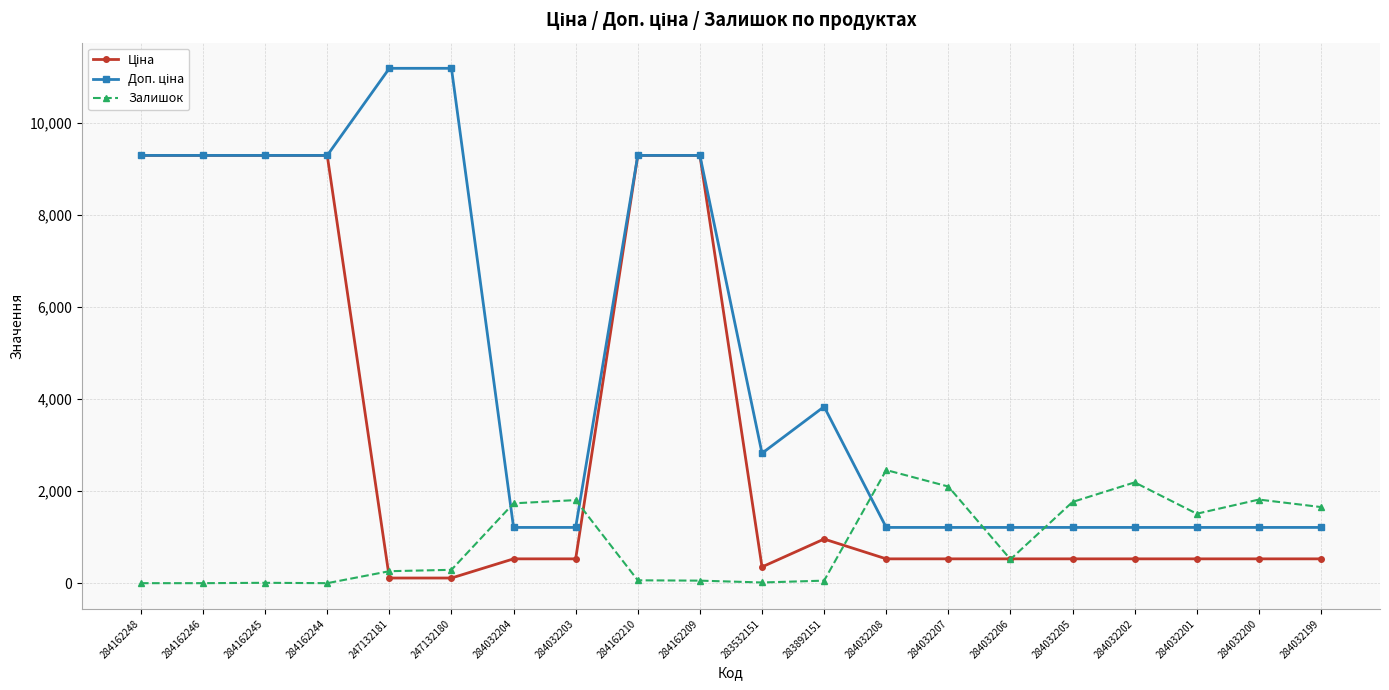

At how many categories does at least one series exceed 8408?

8